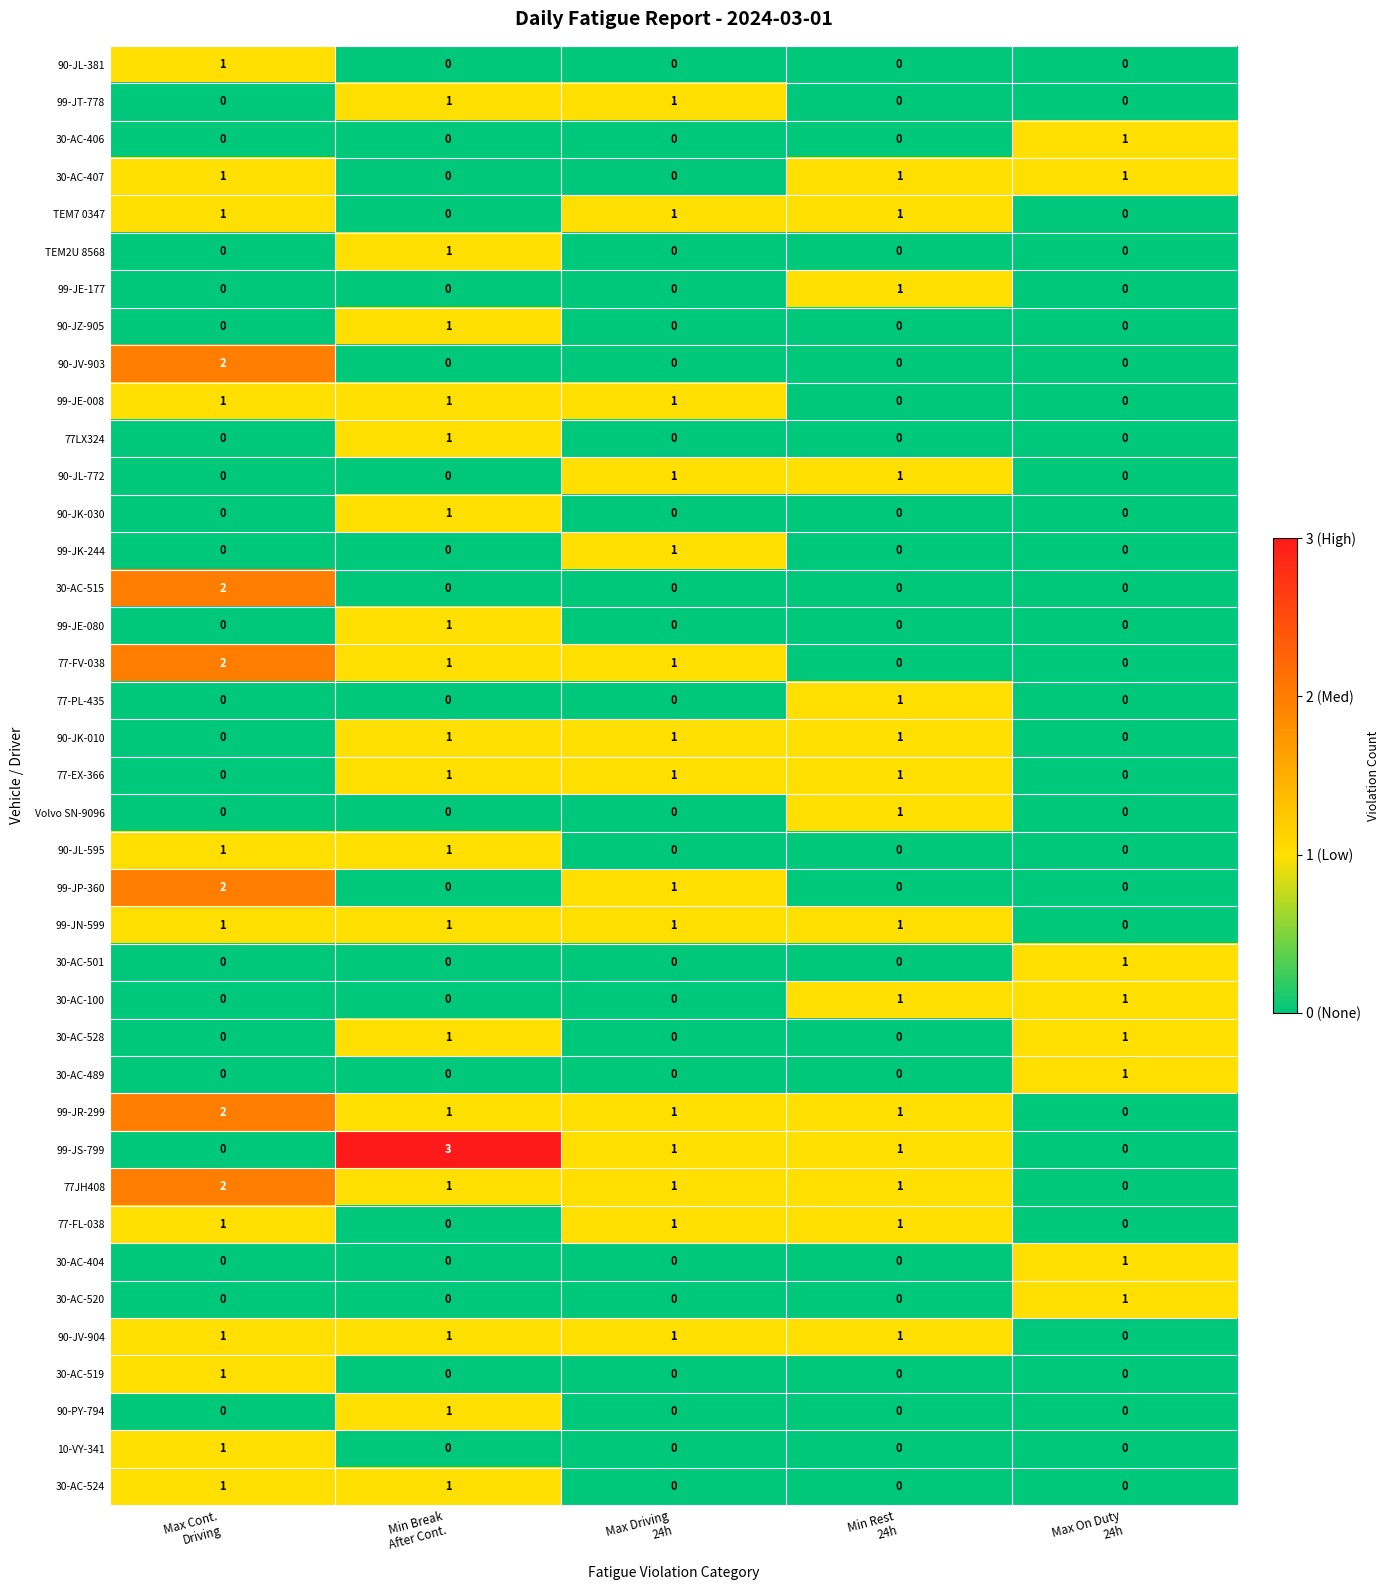

How many series are shown in this chart?

39